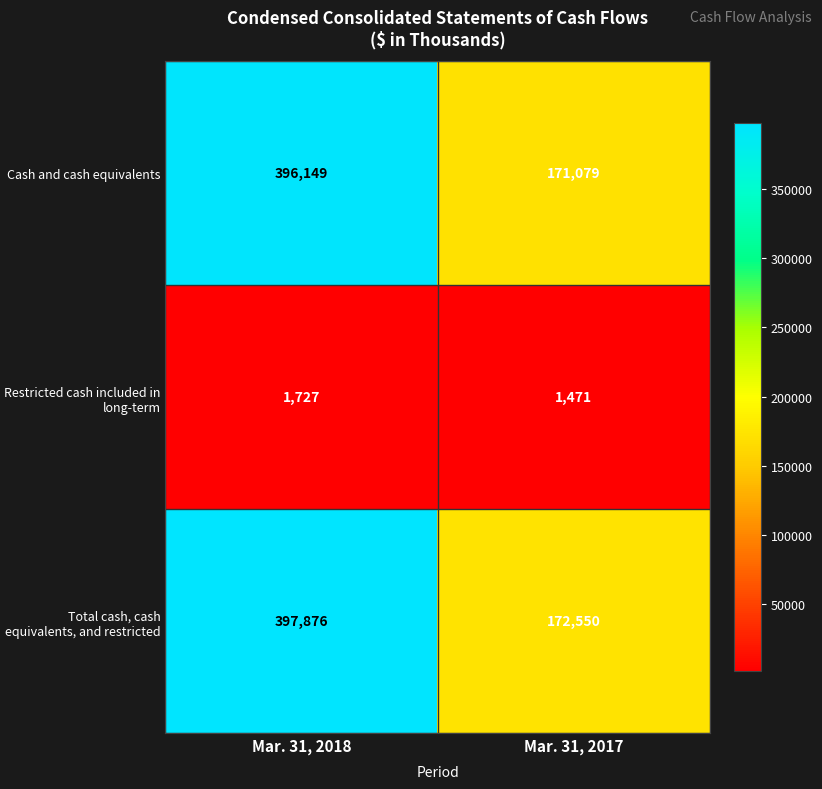

What is the sum of the Total cash, cash equivalents, and restricted values at Mar. 31, 2017 and Mar. 31, 2018?

570426